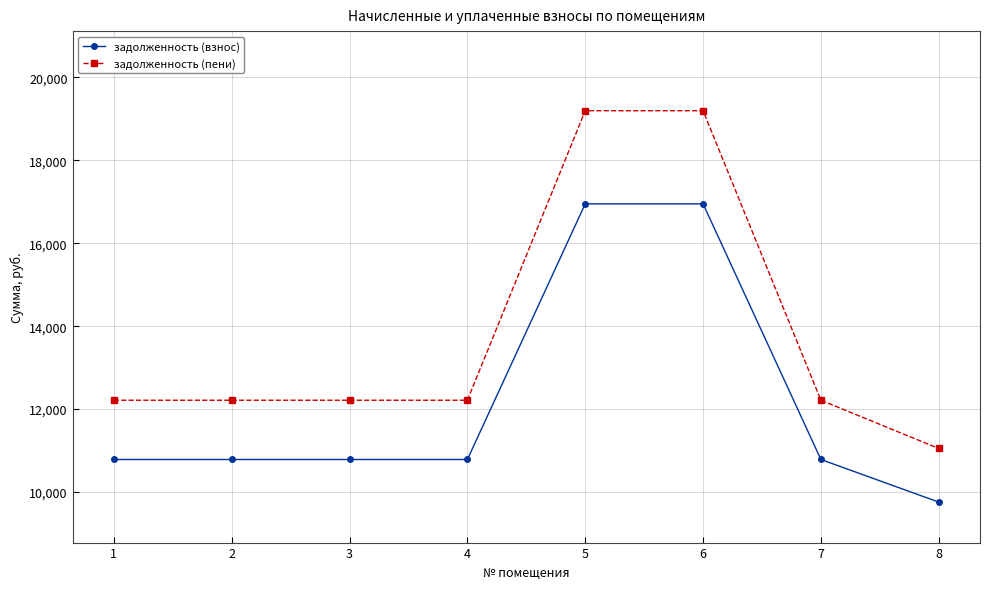

Which category has the lowest value in the задолженность (взнос) series?

8